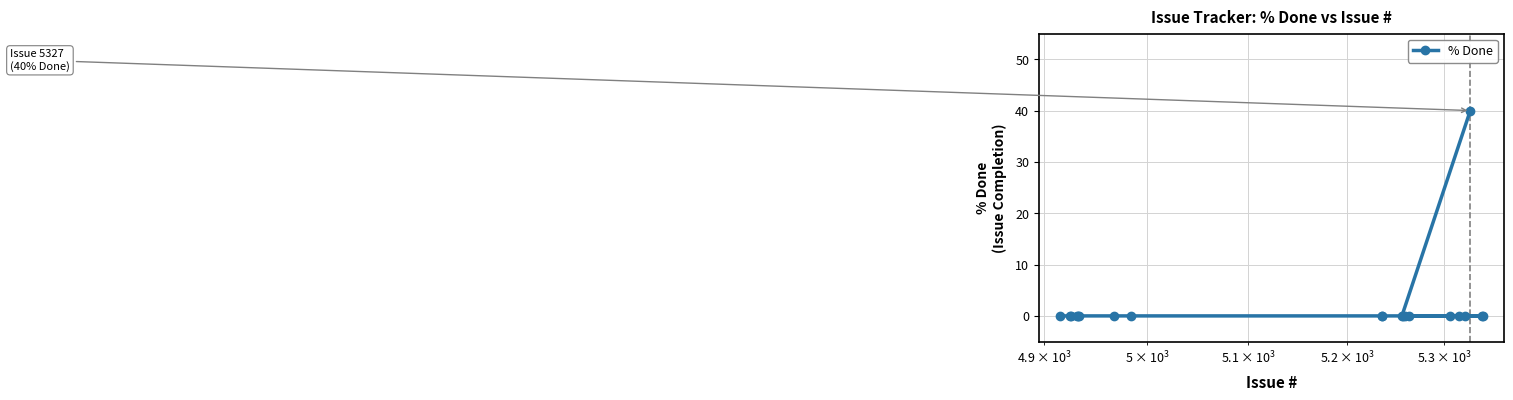

What is the value of the 18th point from the left?

40